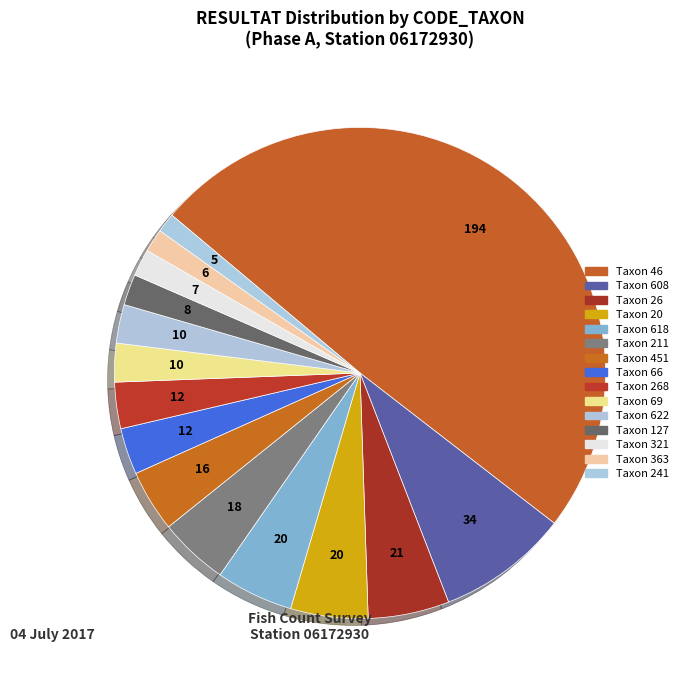

How many slices are in this pie chart?

15